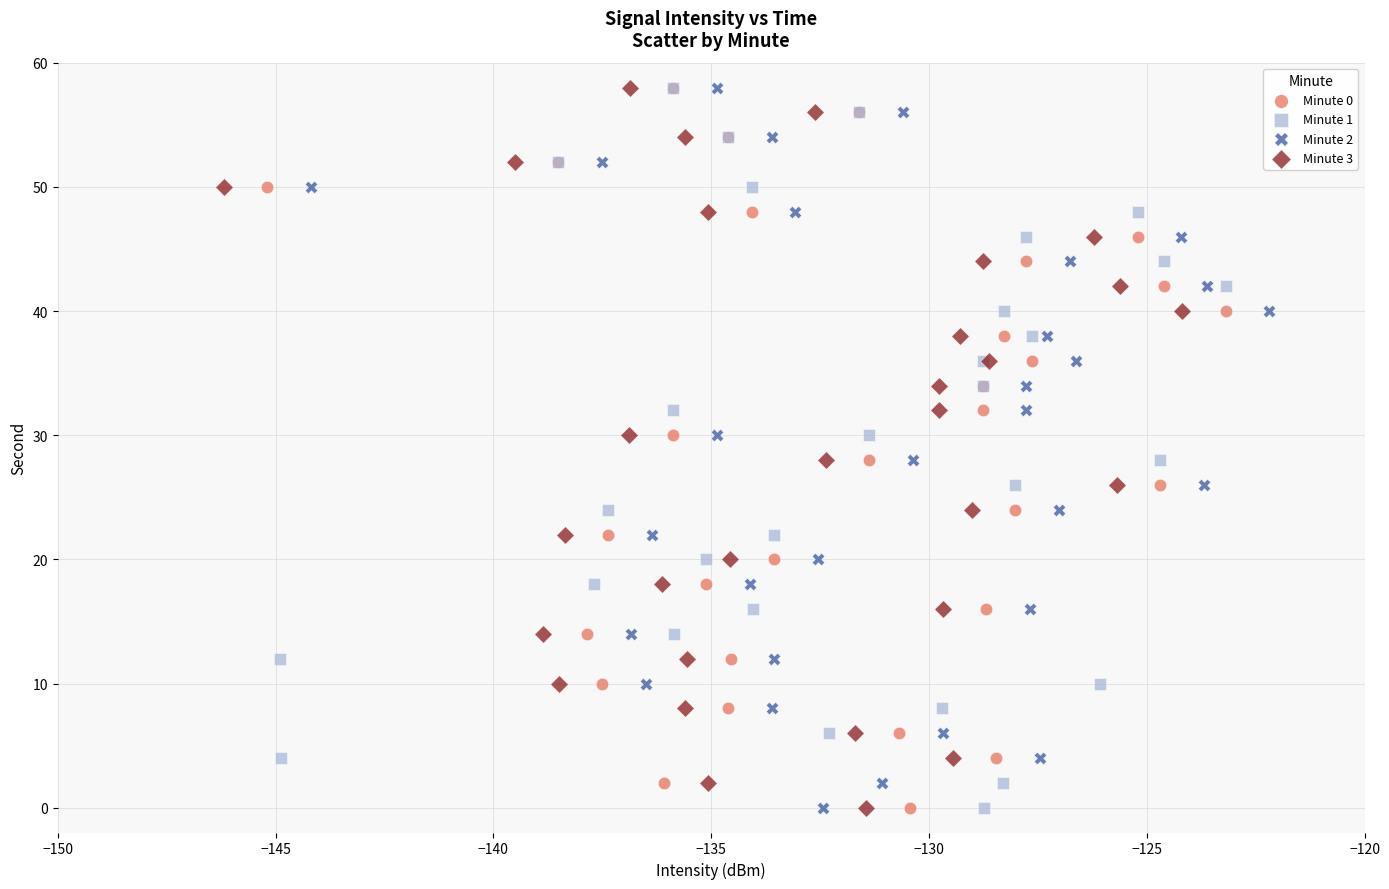

What are all the series names shown in the legend?

Minute 0, Minute 1, Minute 2, Minute 3